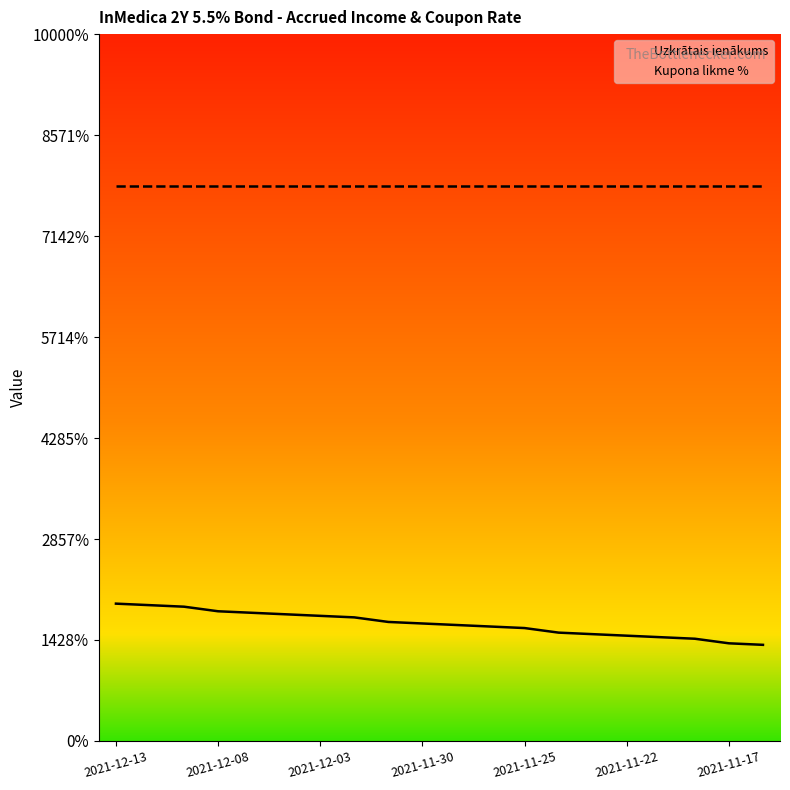

What is the value of the 7th point from the left?

1.2